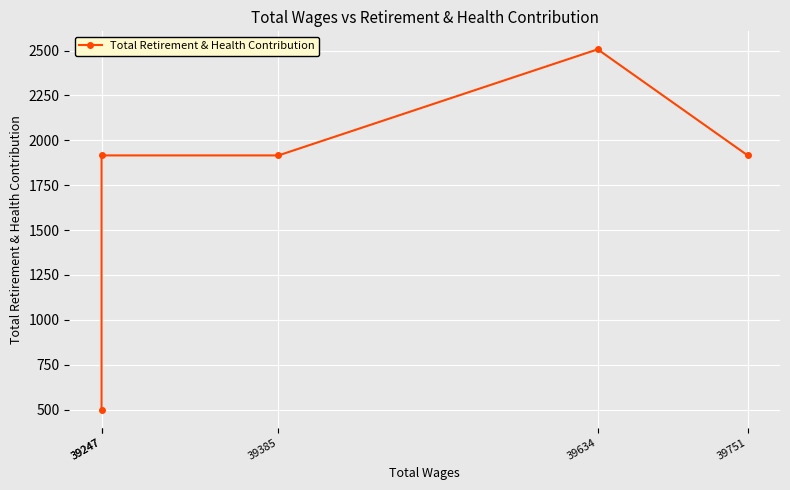

At which category does the chart reach its minimum across all series?

39247